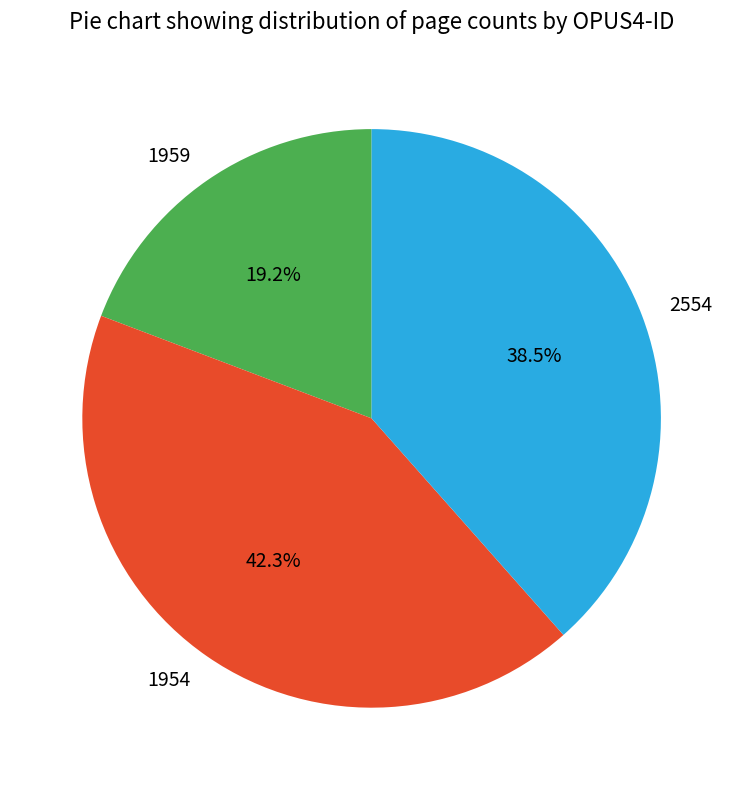

How many slices are in this pie chart?

3